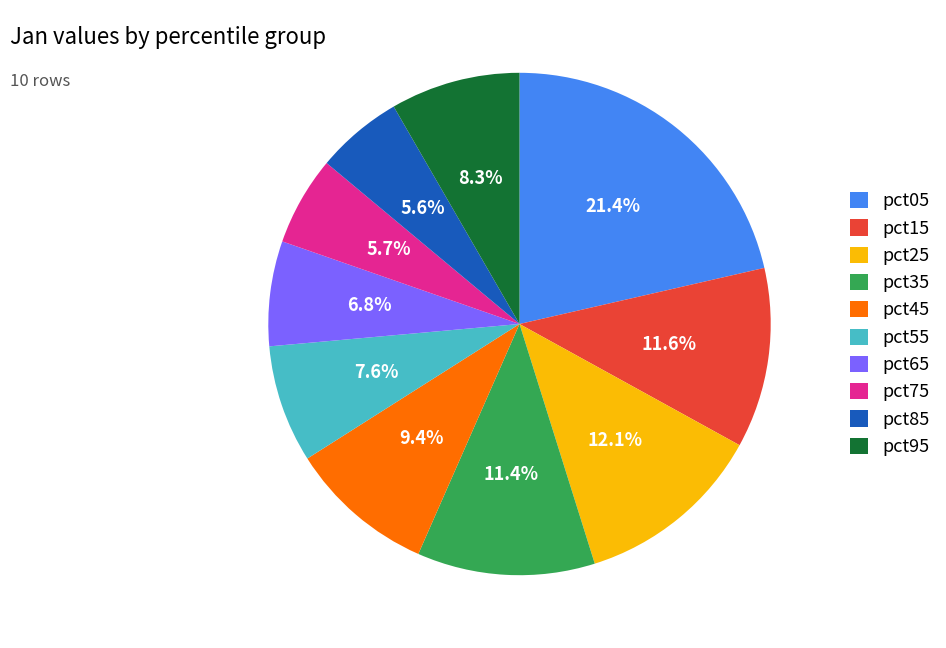

Is there a majority slice in this chart?

No